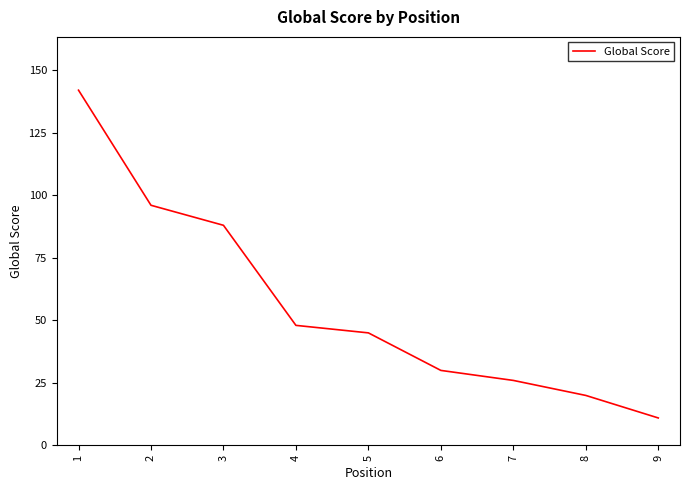

What is the approximate value at 6?

30